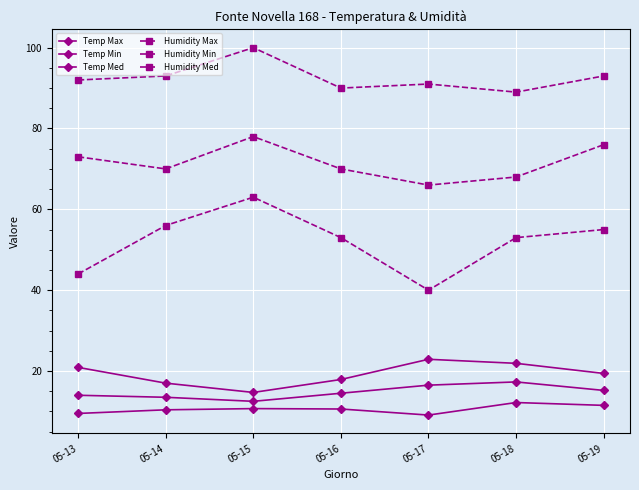

Count the number of data series in this chart.

6